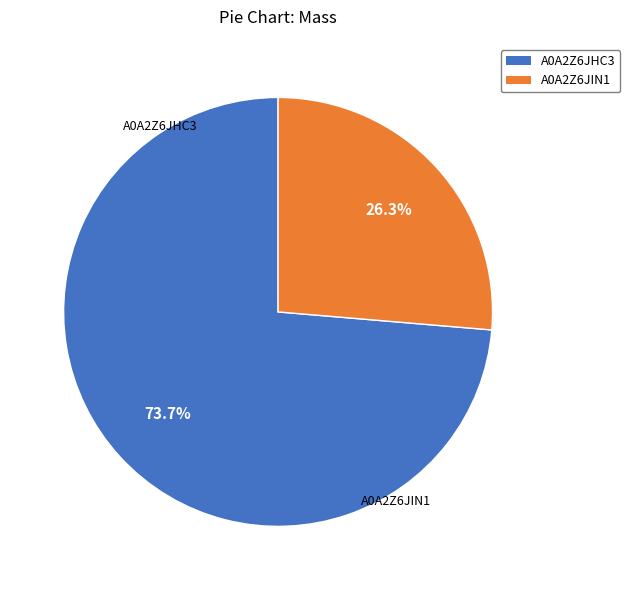

Rank the categories by value from lowest to highest.

A0A2Z6JIN1, A0A2Z6JHC3